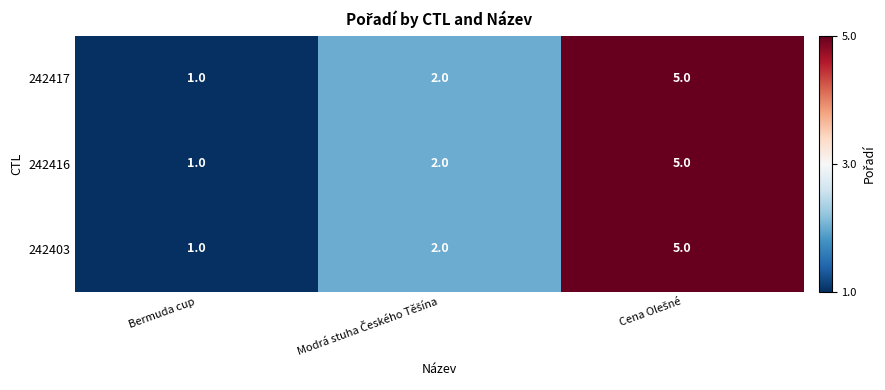

Reading left to right, transcribe all the data shown in this chart.

242417: 1	2	5
242416: 1	2	5
242403: 1	2	5